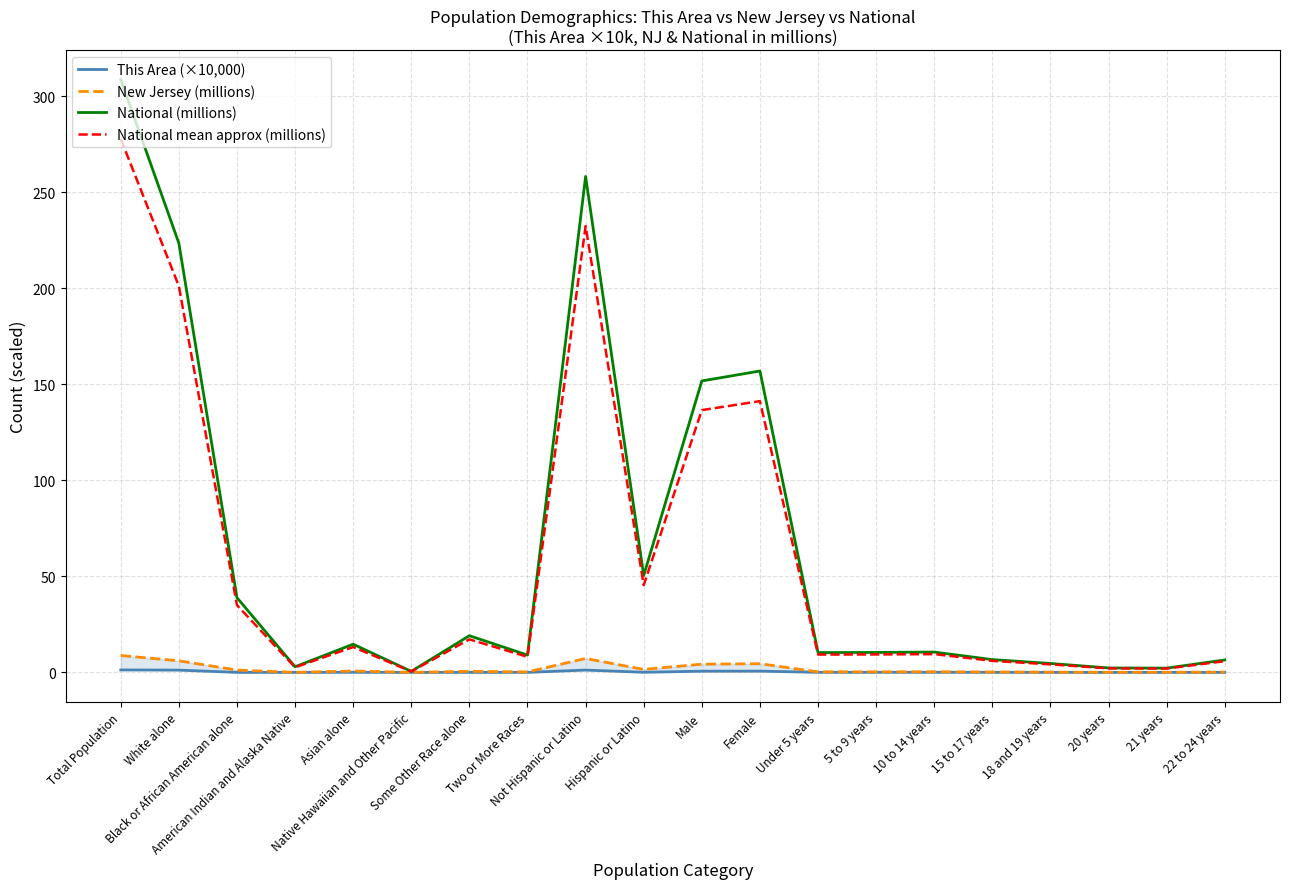

What is the label of the 8th point from the left?

Two or More Races